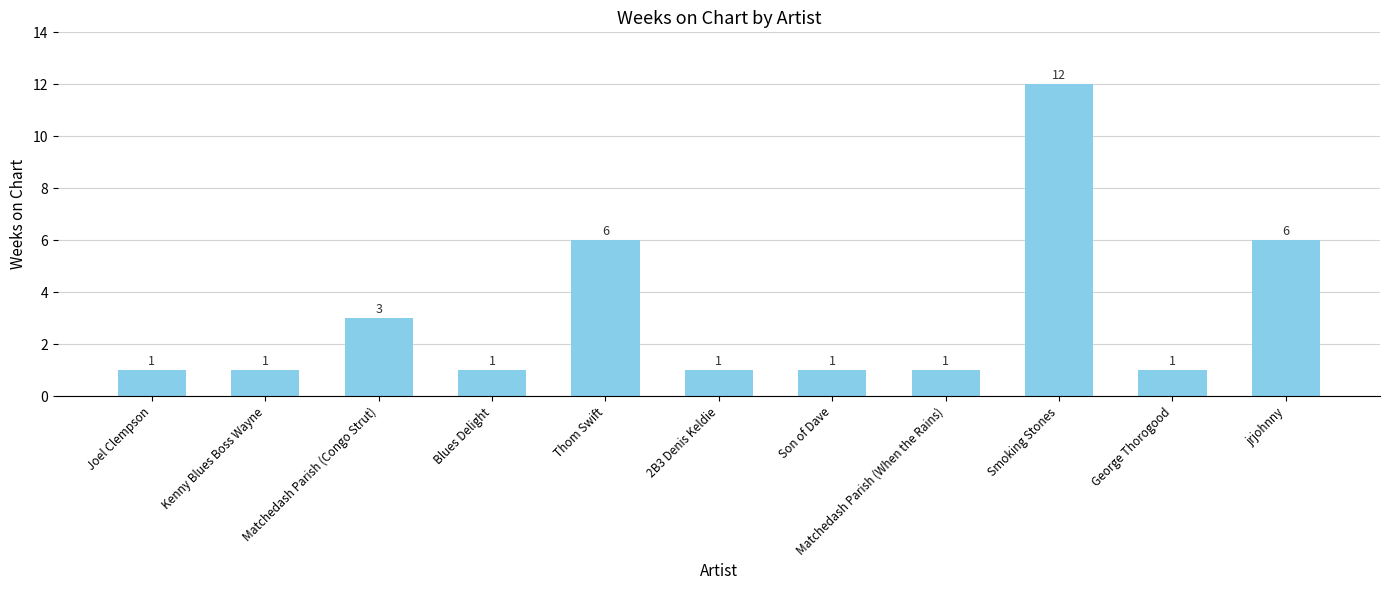

What is the greatest value displayed?

12